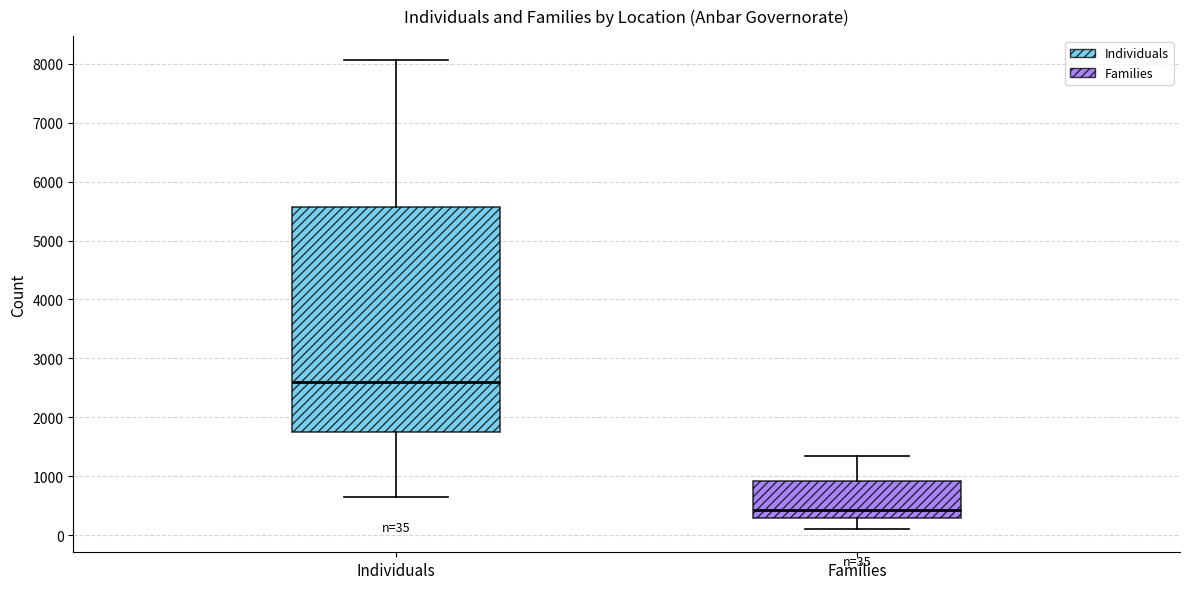

Which box is the tallest, from its lower edge to its upper edge?

Individuals